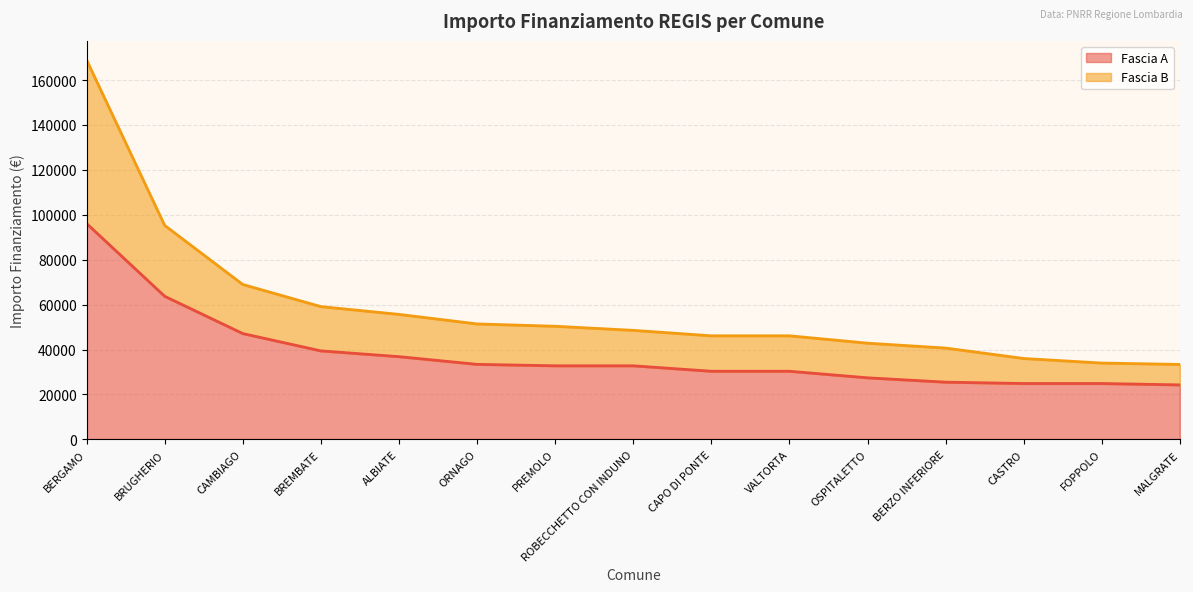

Between BERGAMO and CASTRO, which is larger?

BERGAMO